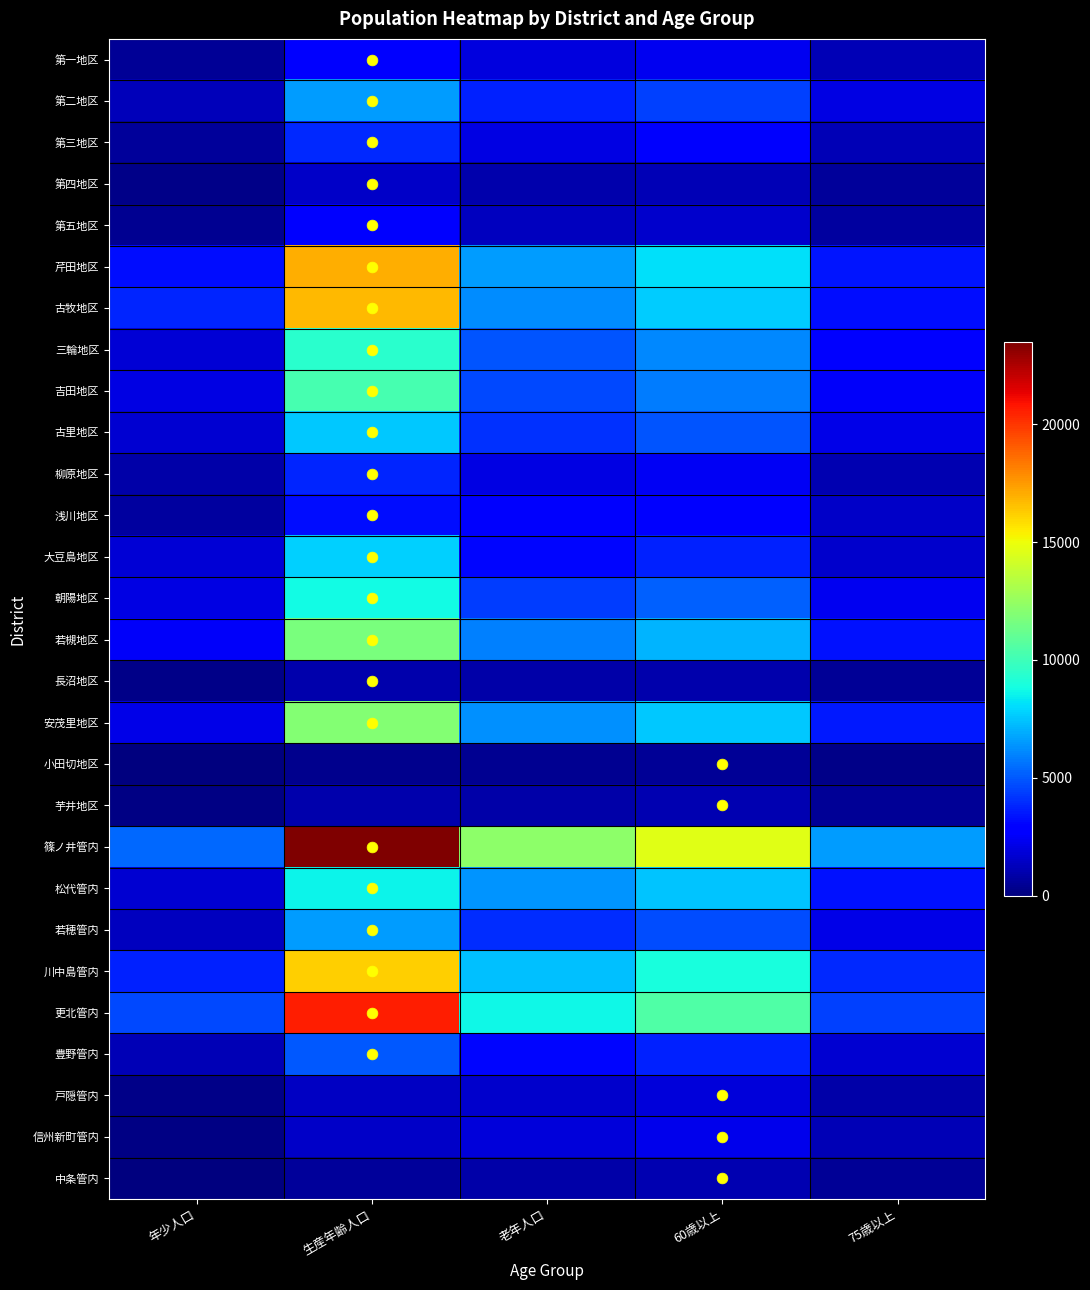

Which has a higher value, 生産年齢人口 or 年少人口?

生産年齢人口